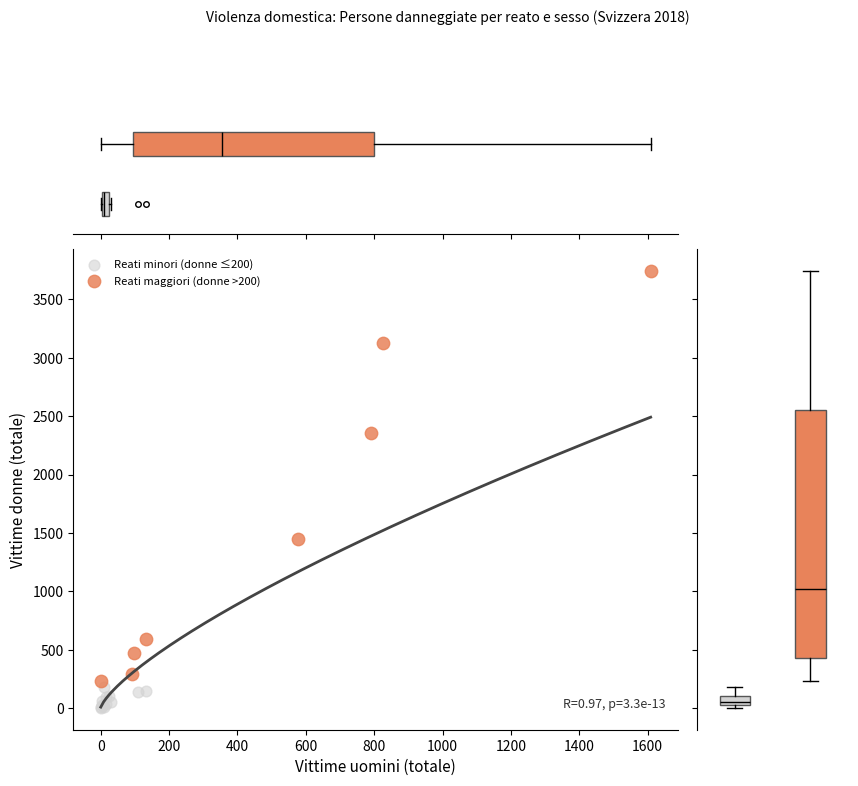

Which series has the widest spread of Y values?

Reati maggiori (donne >200)